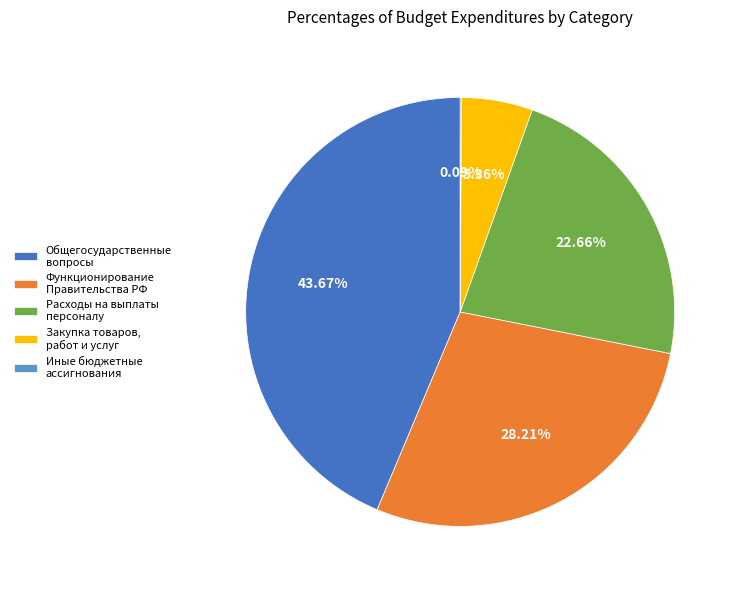

To the nearest percent, what percentage of the pie is Расходы на выплаты персоналу?

23%